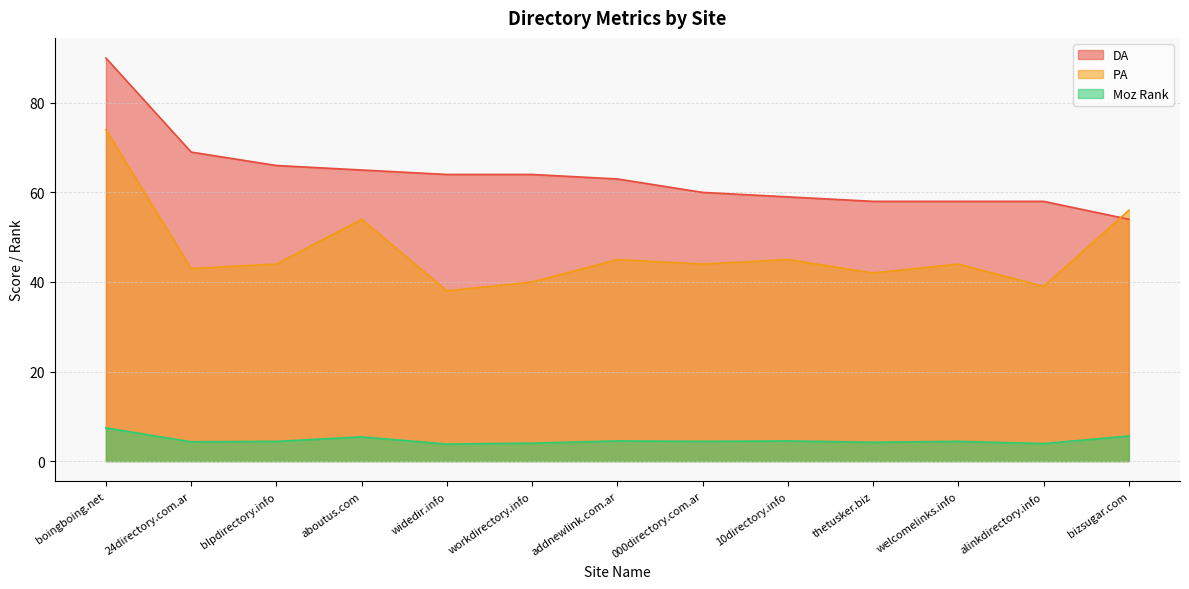

At which category does PA reach its first local valley?

24directory.com.ar